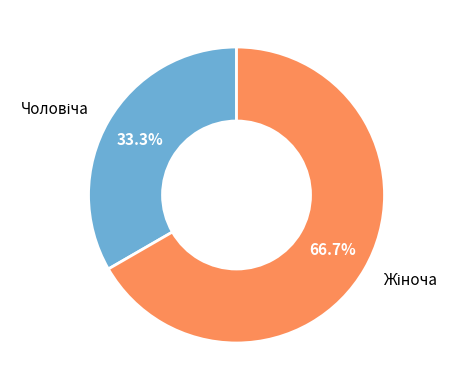

Is there any slice that represents more than half of the pie?

Yes